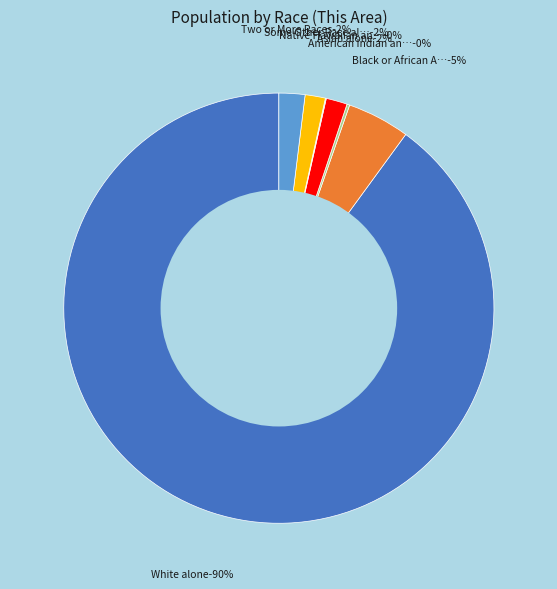

To the nearest percent, what is the difference between the largest and smallest slice percentages?

90%